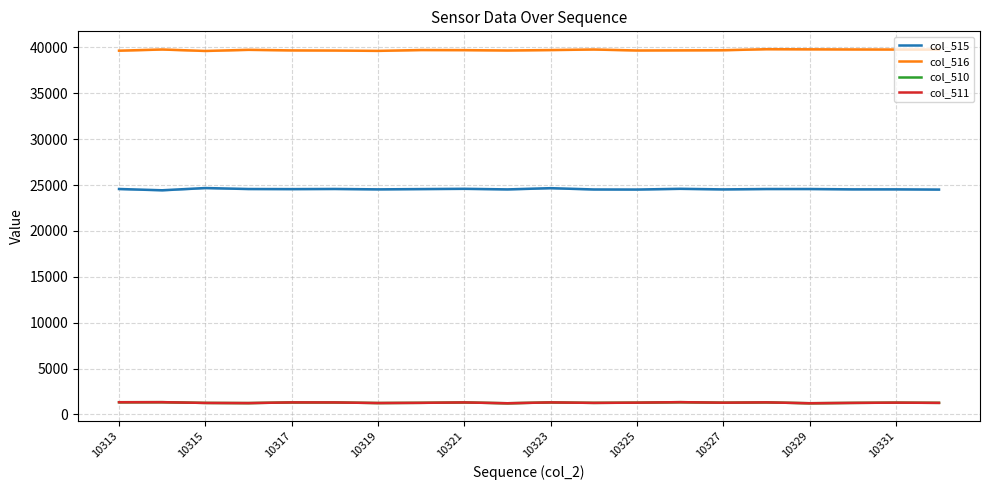

What is the difference between the col_510 values at 18 and 13?

51